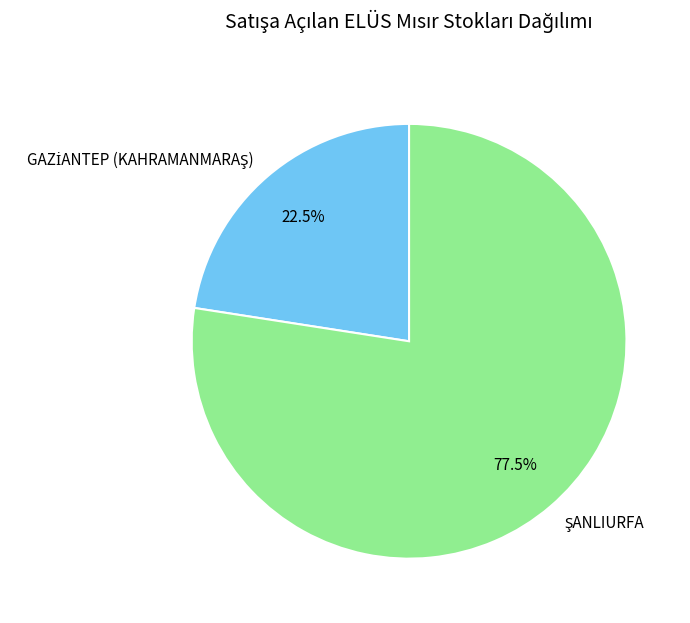

Is there any slice that represents more than half of the pie?

Yes